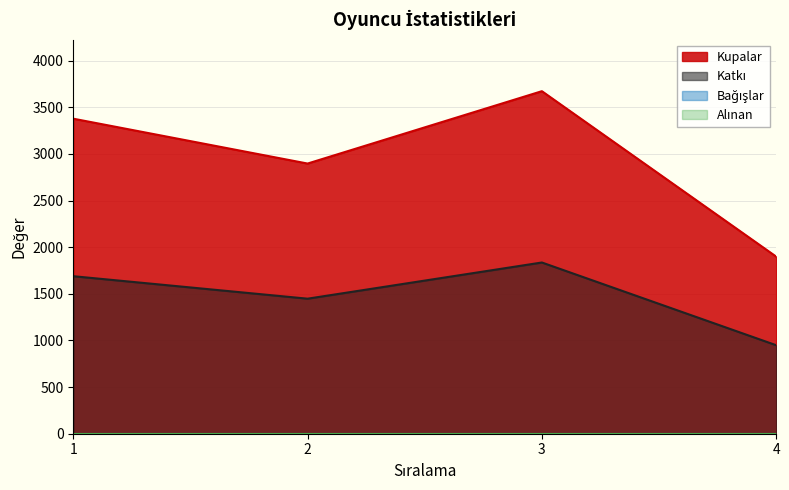

Which series has the largest total across all categories?

Kupalar